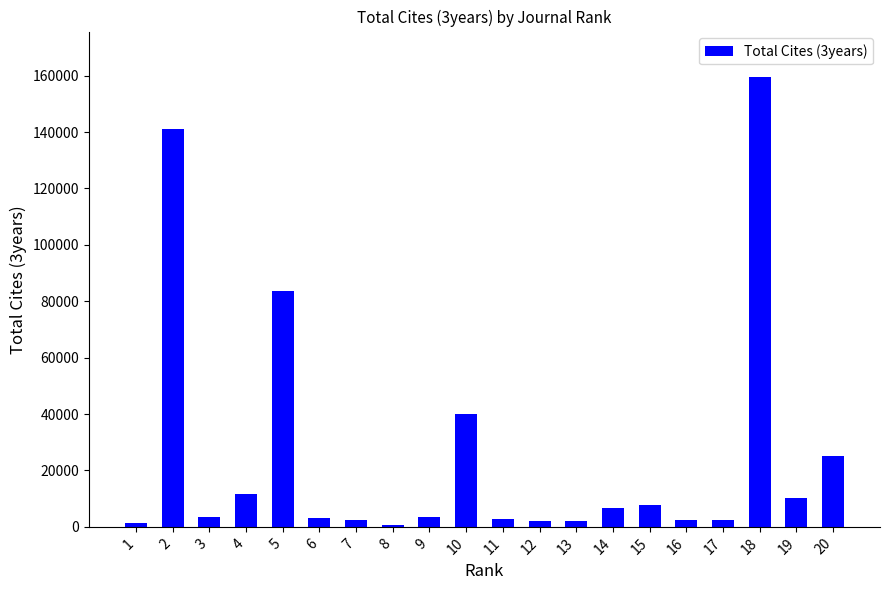

What is the maximum value shown in the chart?

159673